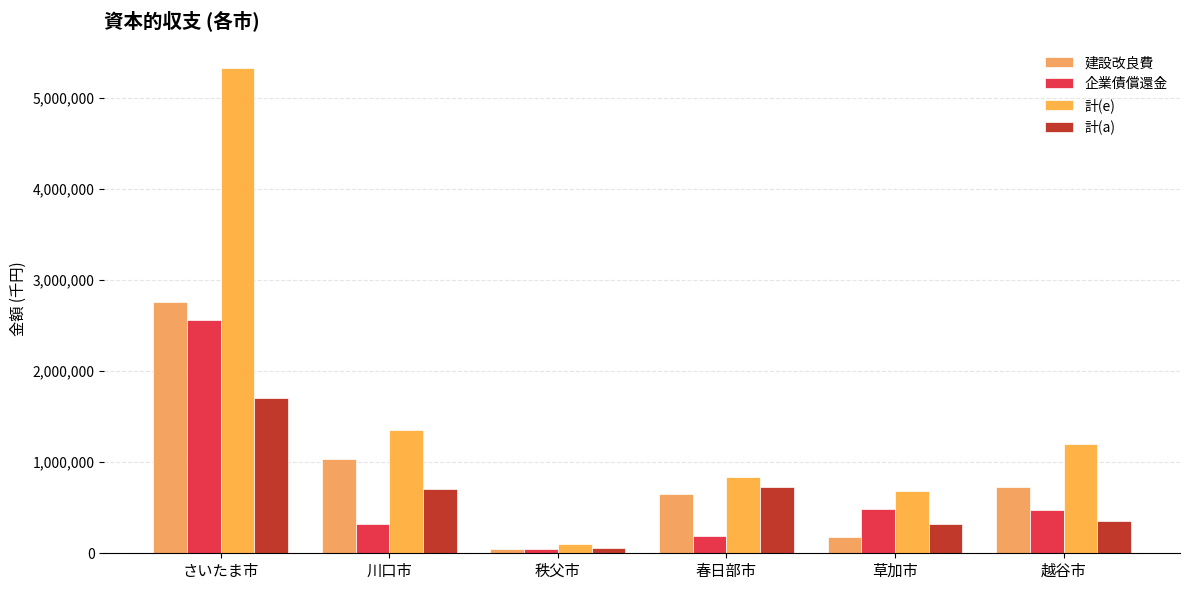

How many data points does each series have?

6